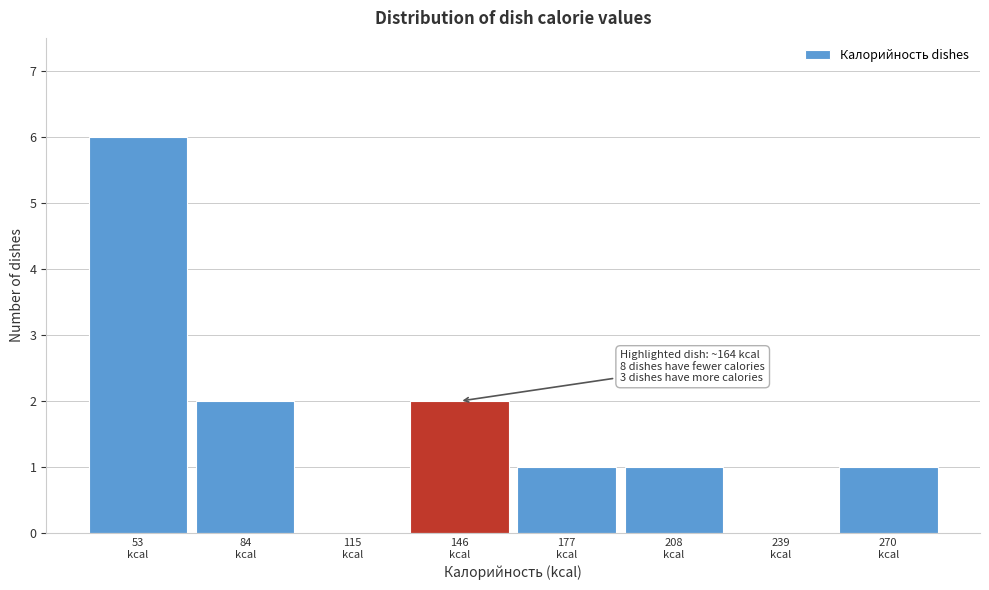

What is the sum of all values?

13